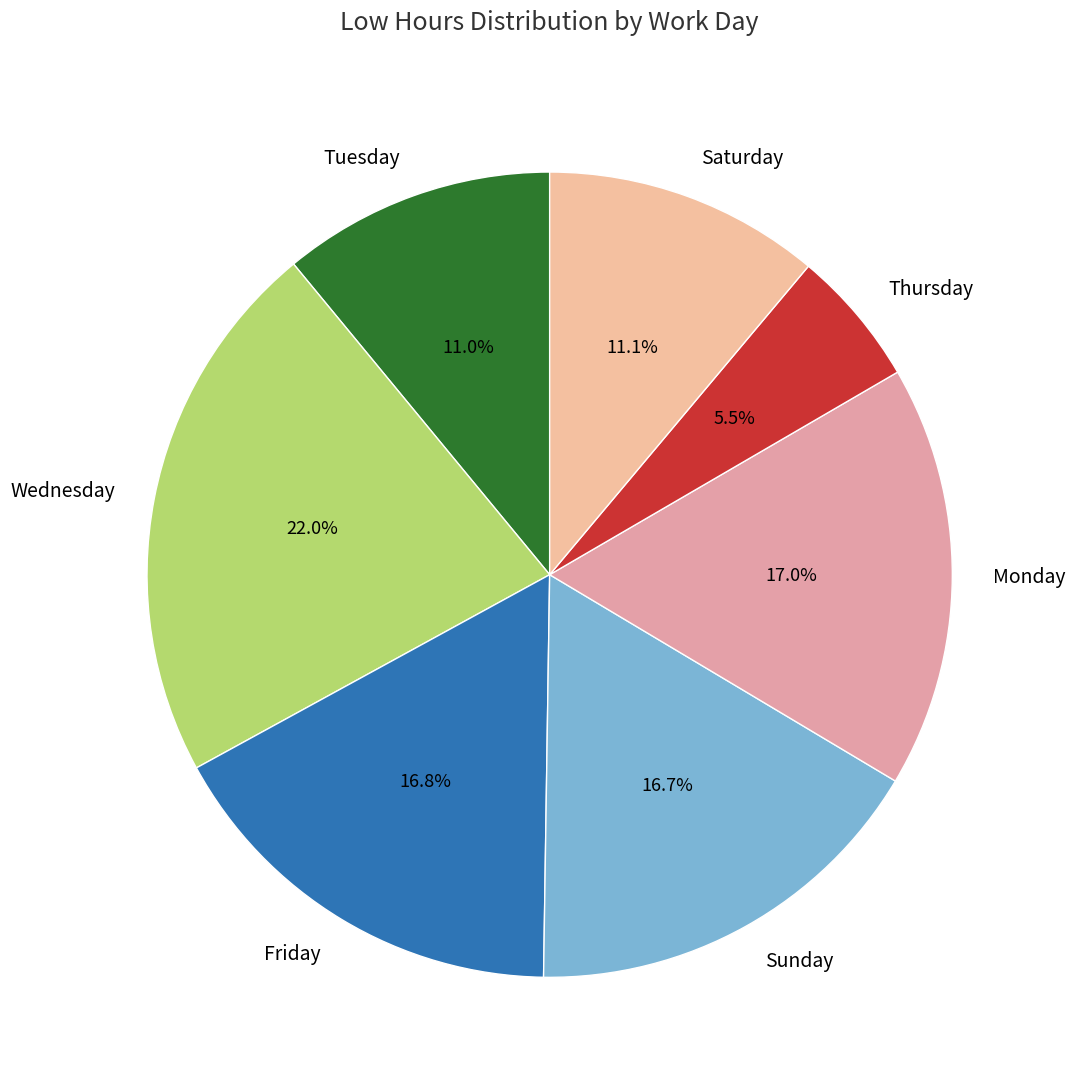

What portion of the pie excludes Thursday?

94.5%